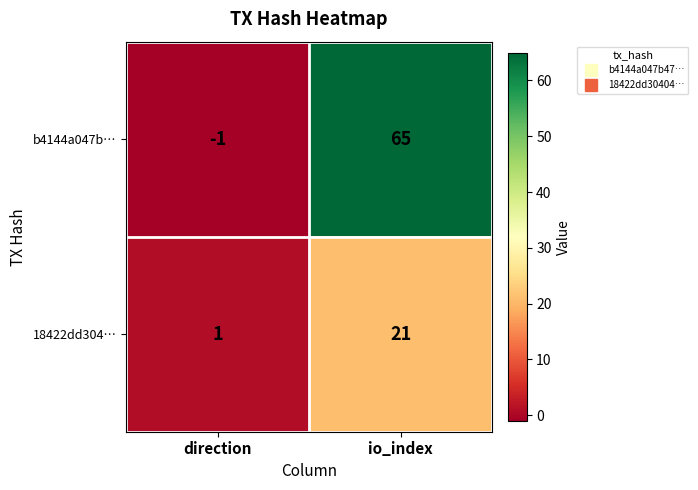

Rank the series at direction from lowest to highest value.

b4144a047b…, 18422dd304…